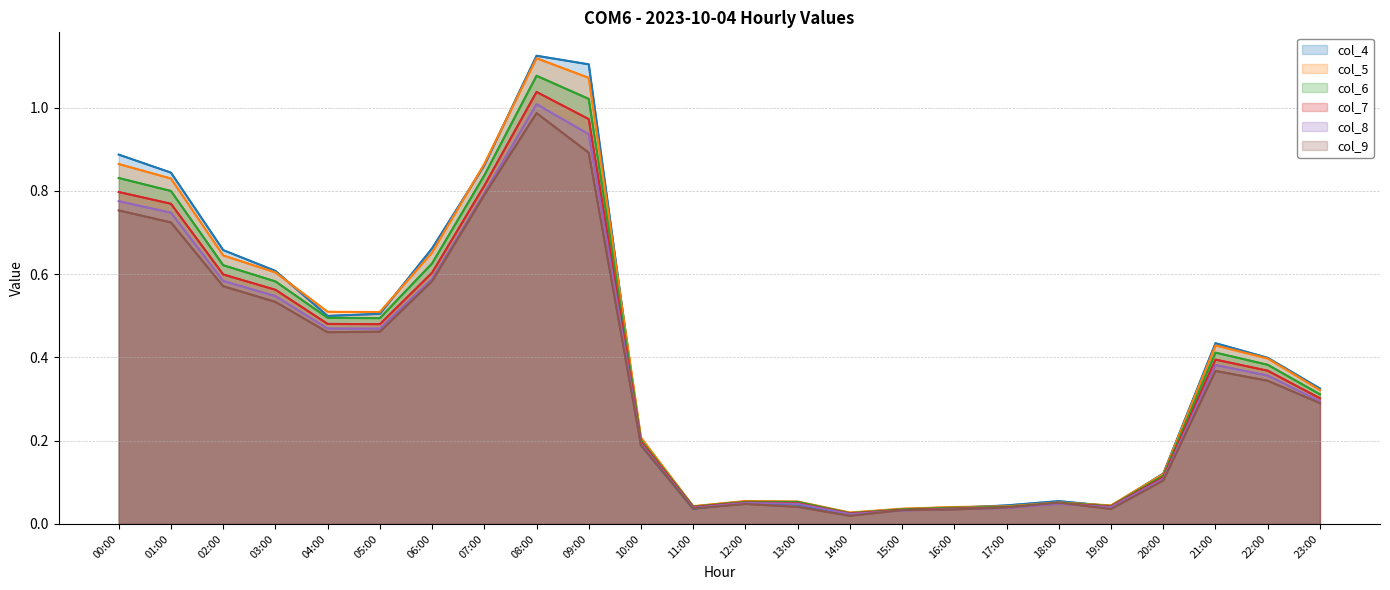

In col_9, how many points are higher than both neighbors (excluding endpoints)?

4